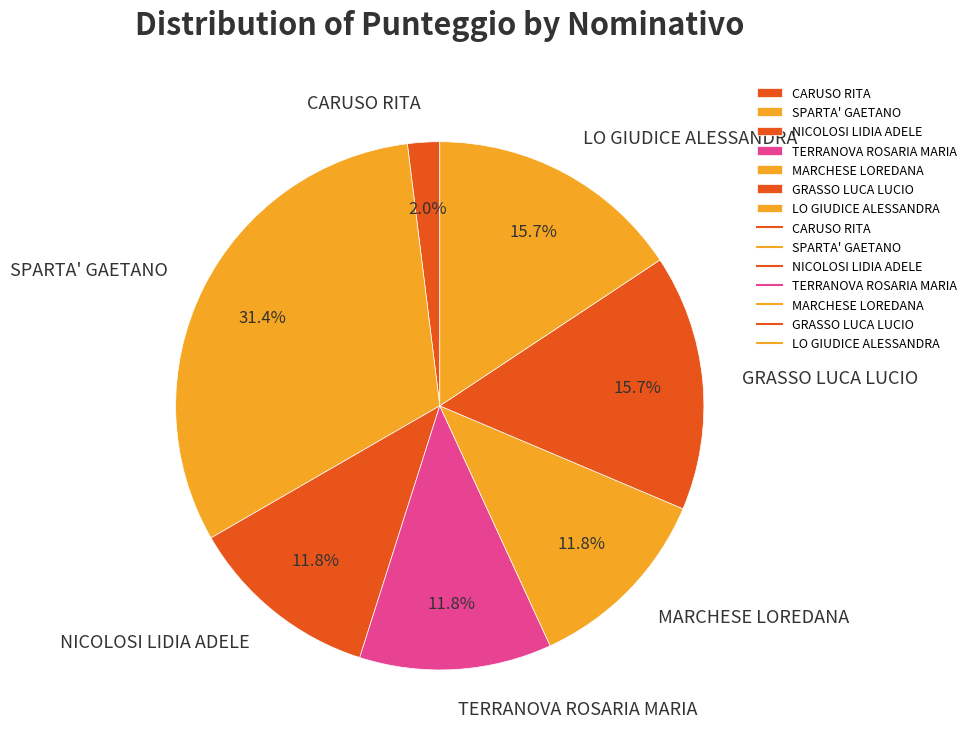

Which slice is the smallest?

CARUSO RITA